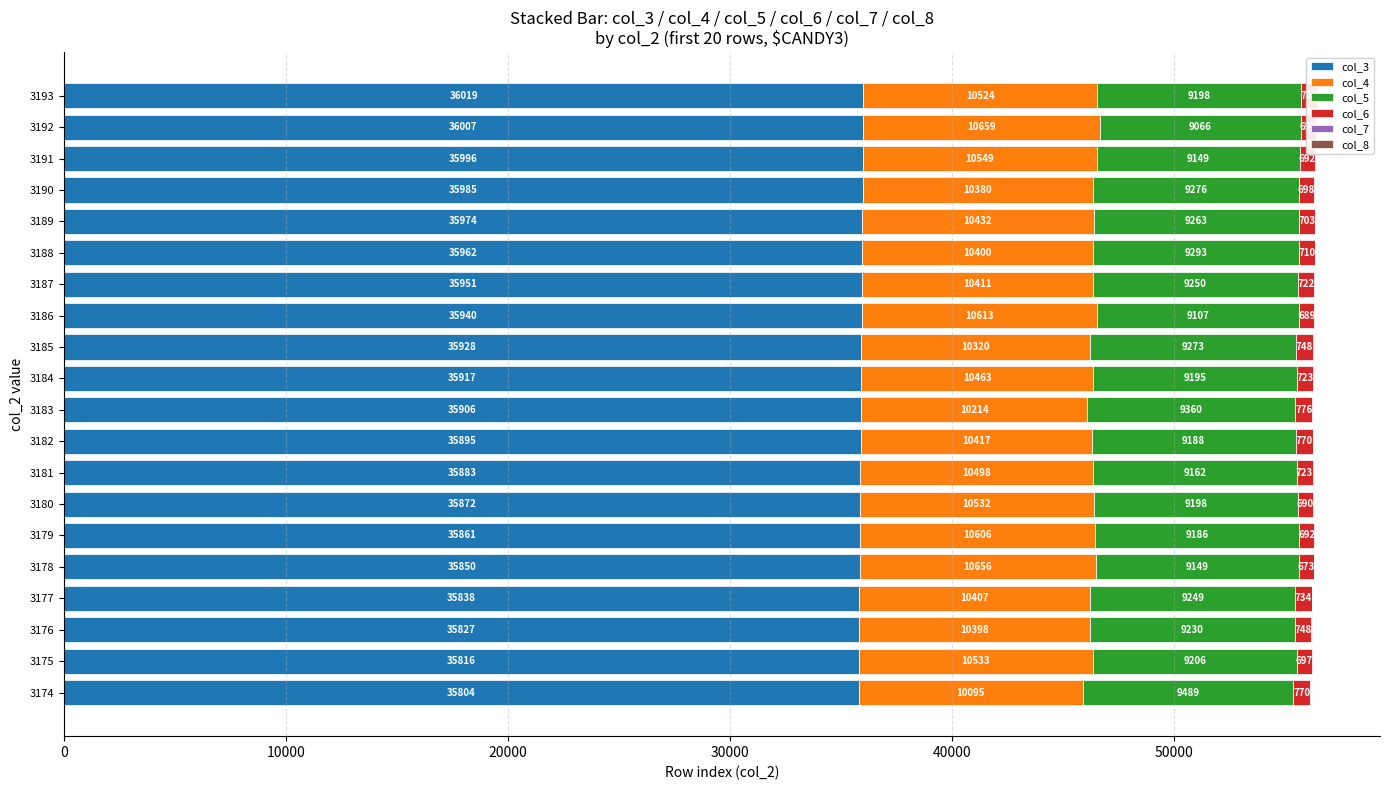

What is the maximum value for col_3?

36019